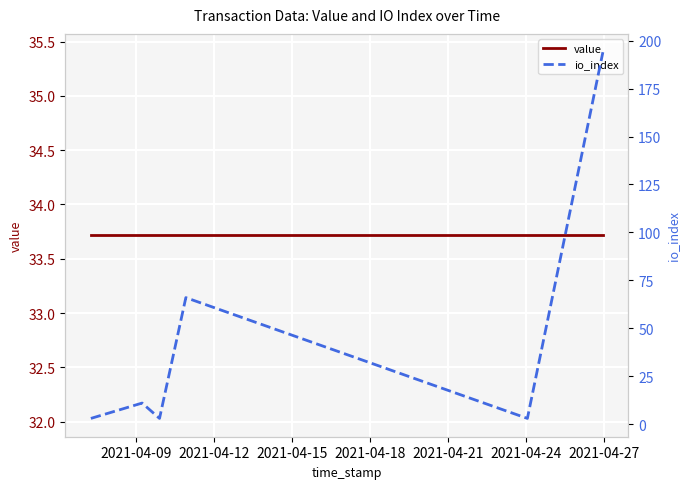

True or false: value has a value of 12.2 at 2021-04-15.

False